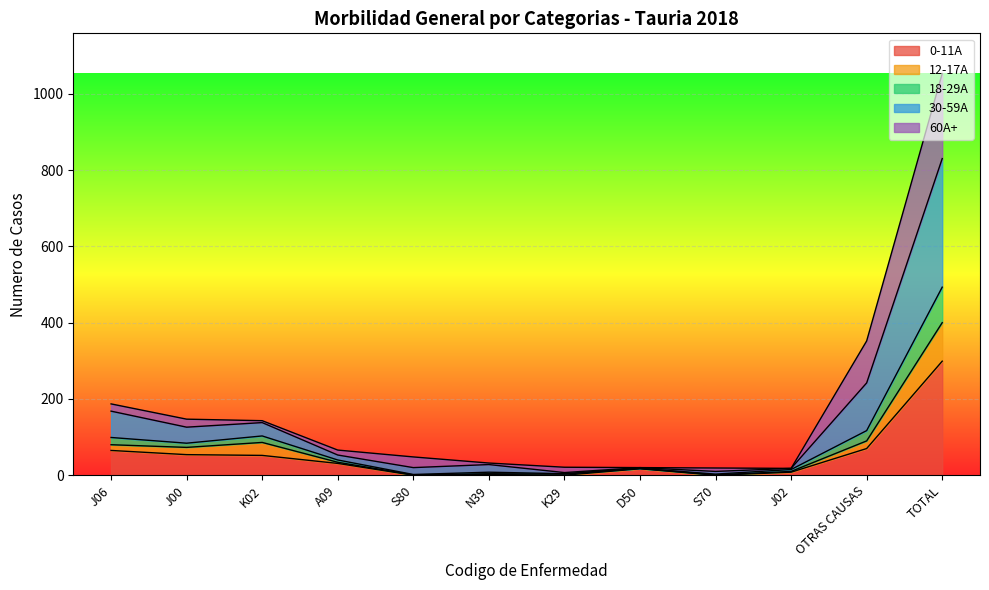

At which label does 0-11A first exceed 31?

J06